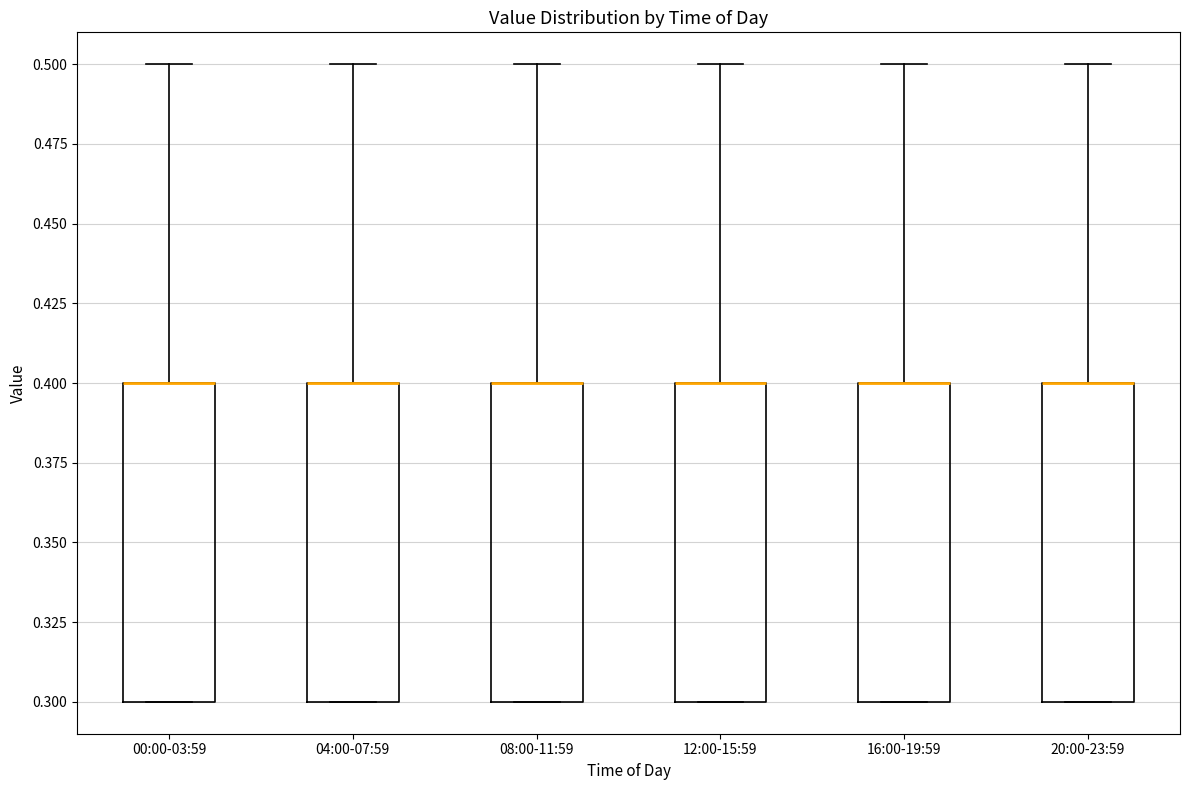

Where does the upper whisker of the box for 20:00-23:59 end on the y-axis? The values are not printed on the chart, so give them approximately, as read against the axis.

0.5